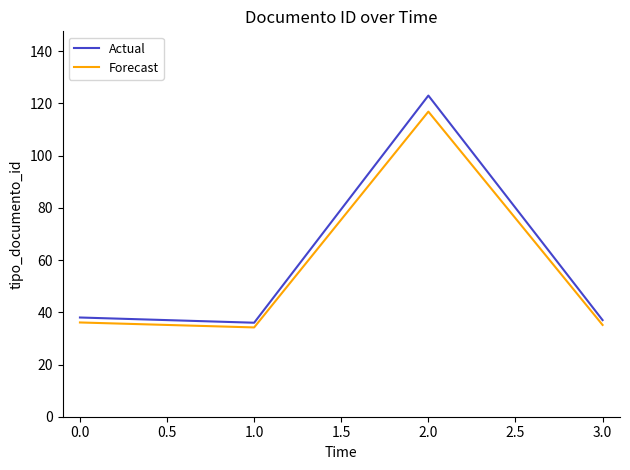

What is the minimum value for Forecast?

34.2